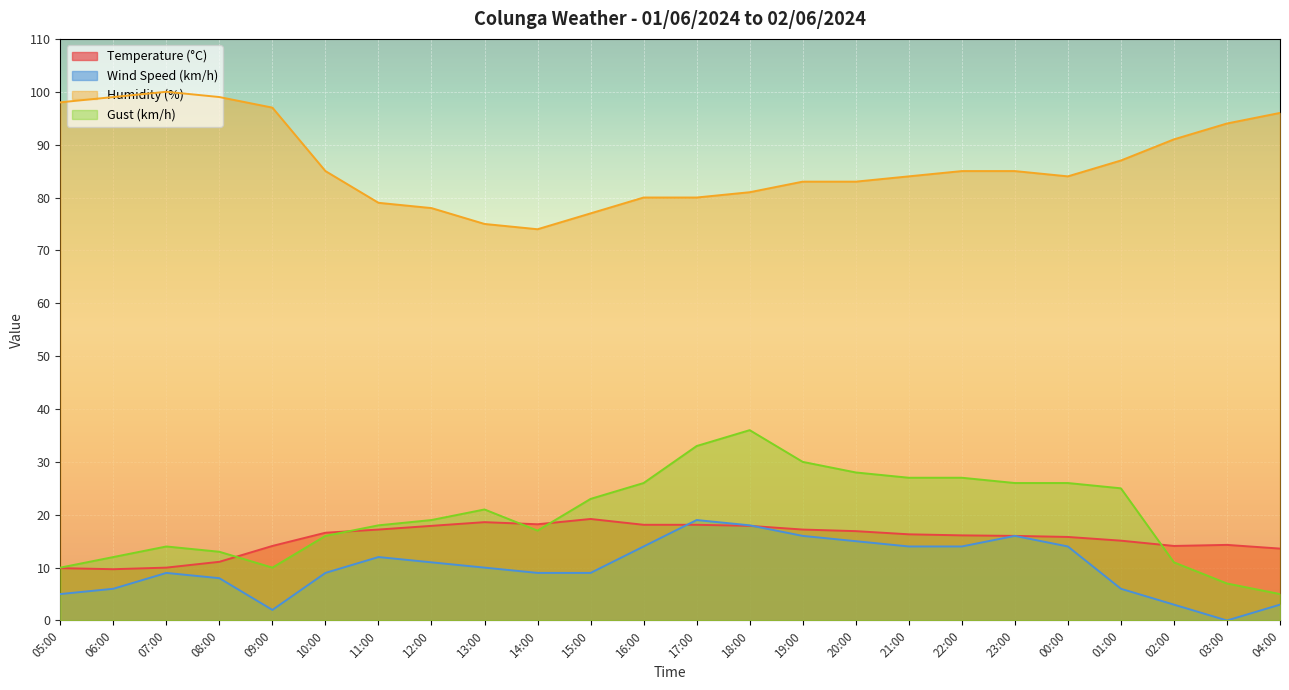

In Humidity (%), how many points are lower than both neighbors (excluding endpoints)?

2